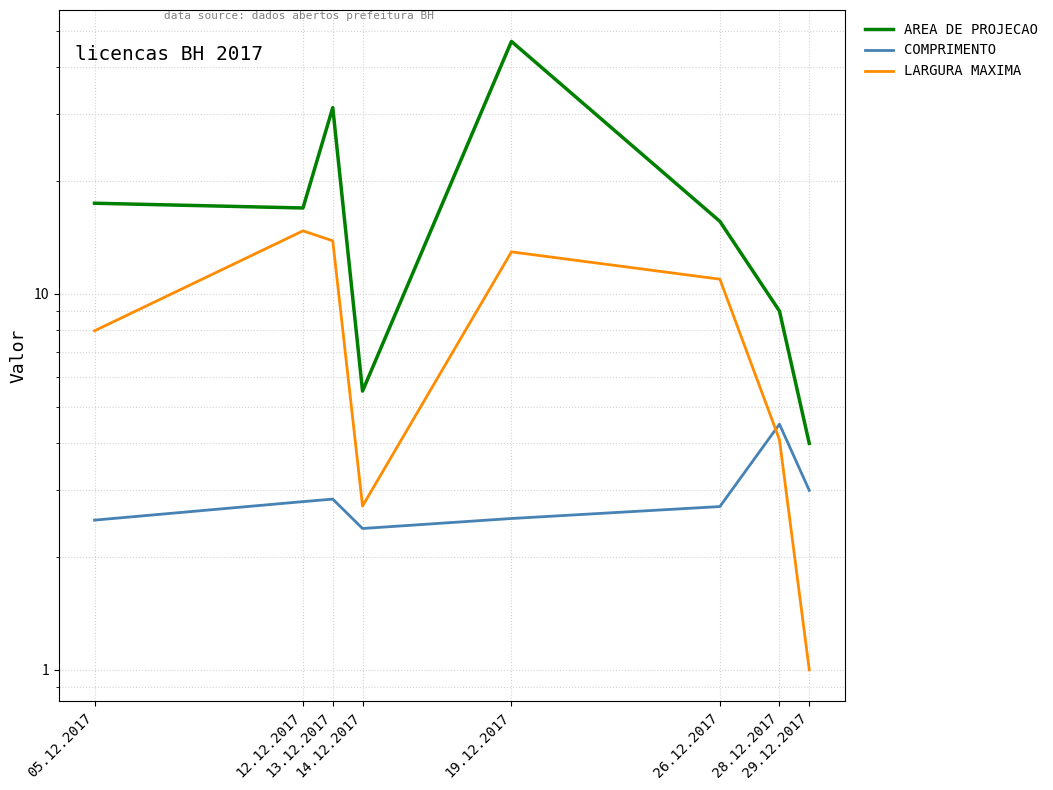

What is the lowest value of the COMPRIMENTO series?

2.4